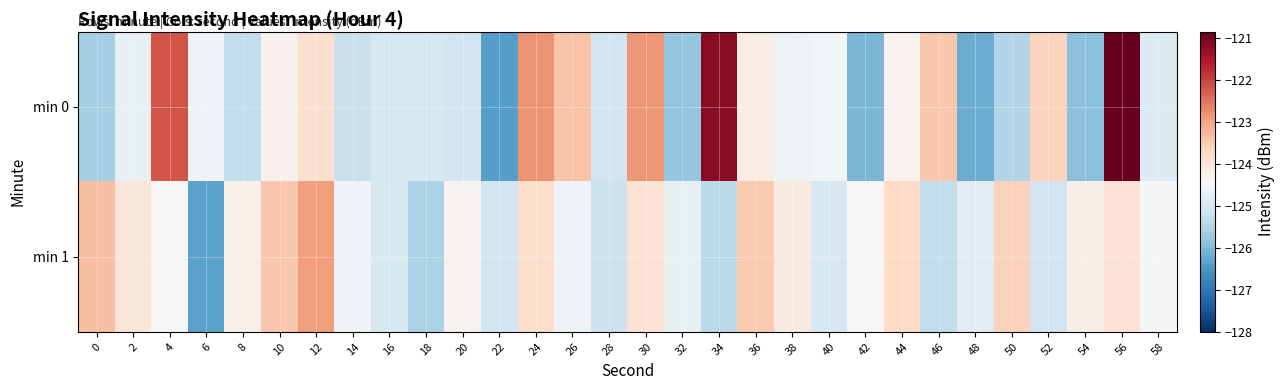

How many categories are shown in the chart?

30